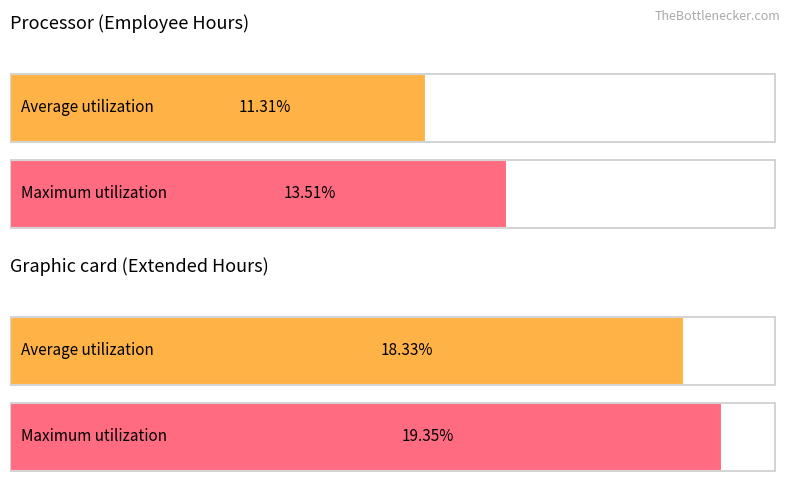

The Average utilization series shows 20.6 at 26. True or false?

False